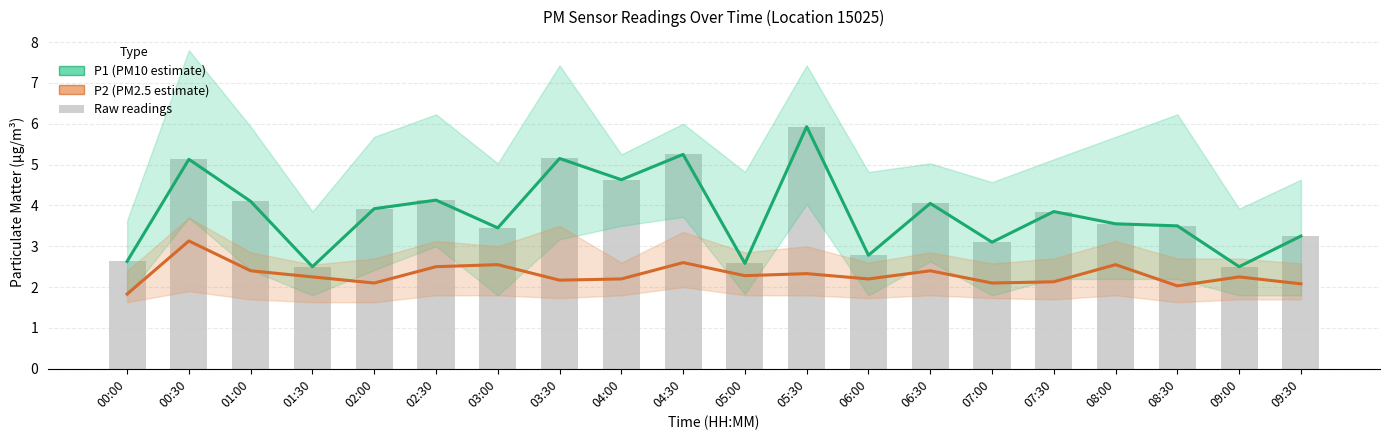

Between 07:30 and 08:00, which series saw the biggest shift?

P2 (PM2.5 estimate)